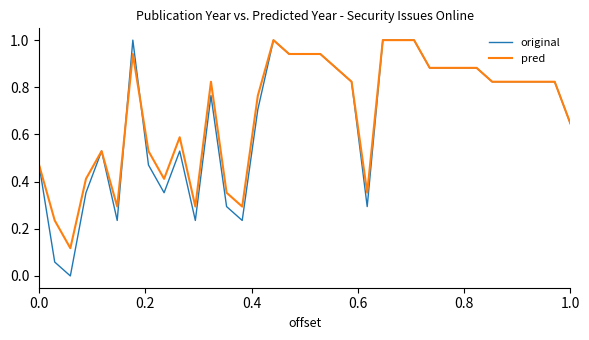

Which series has the largest range (max minus min)?

original